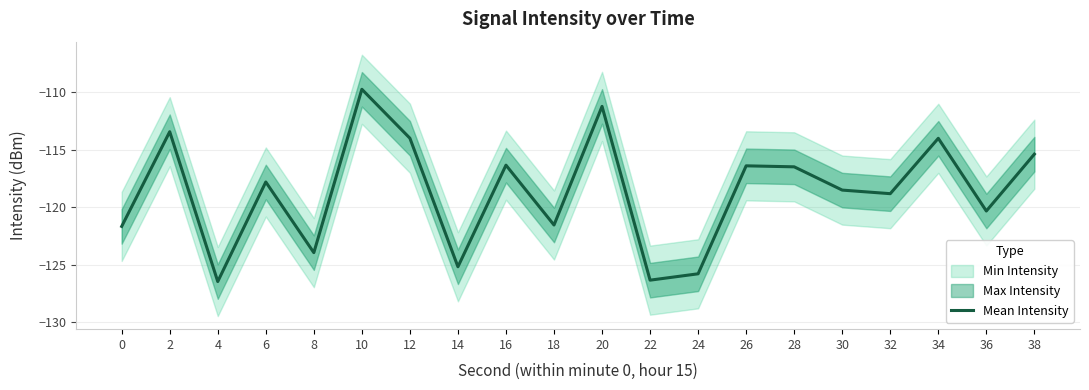

List the labels in order of value, largest first.

10, 20, 2, 12, 34, 38, 16, 26, 28, 6, 30, 32, 36, 18, 0, 8, 14, 24, 22, 4